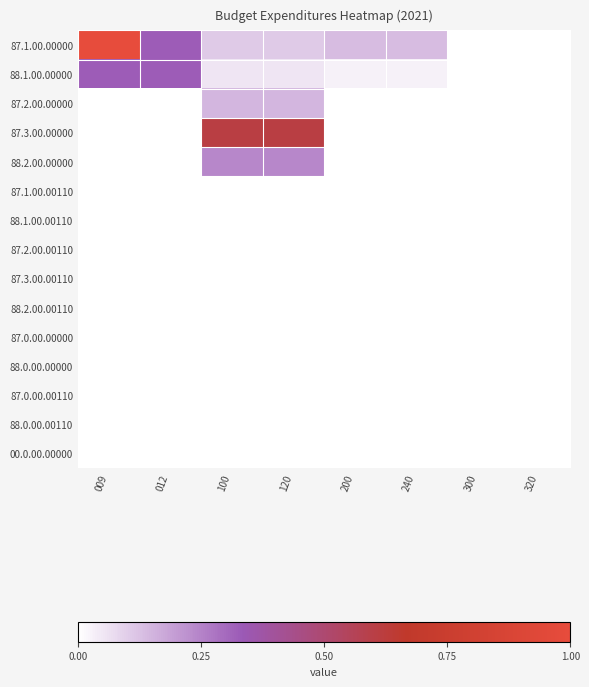

Which series has the largest total across all categories?

87.1.00.00000